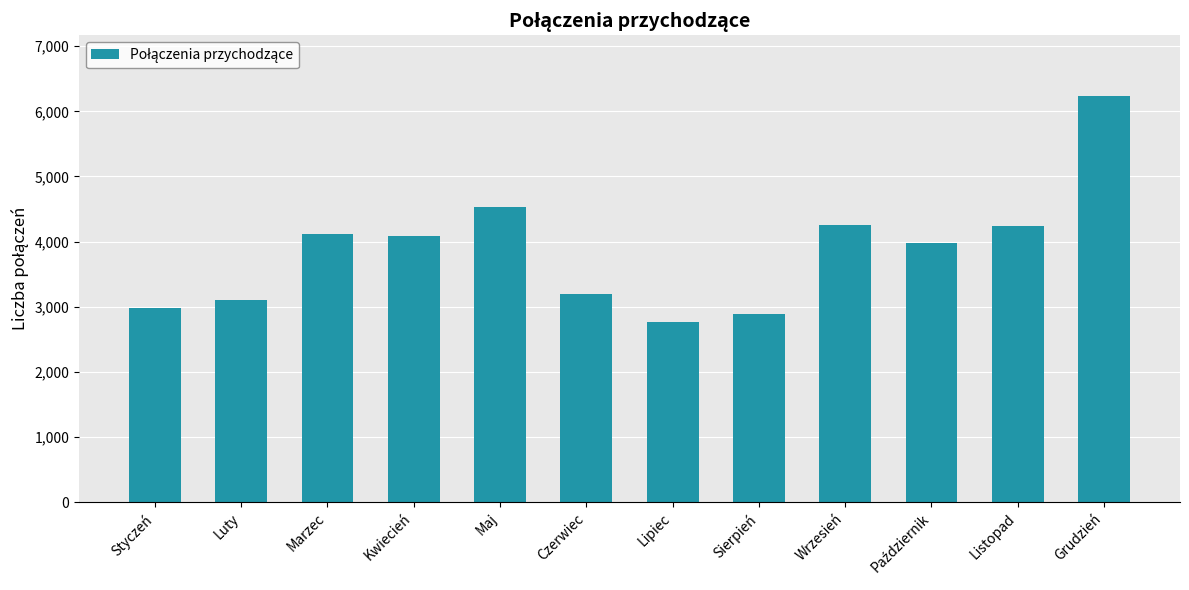

The chart shows a value of 5659 at Listopad. True or false?

False